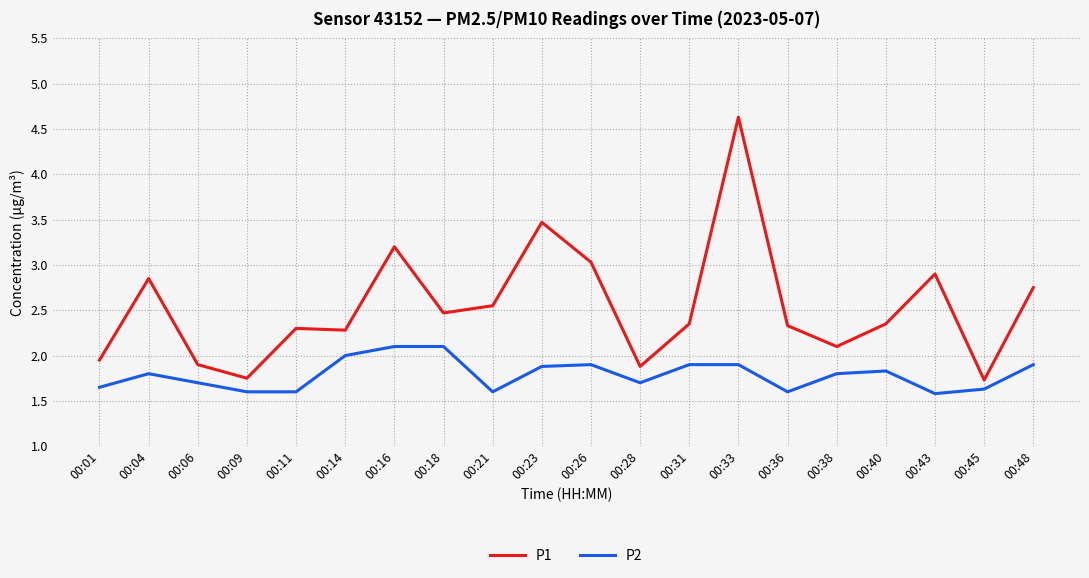

What is the highest value of the P1 series?

4.6